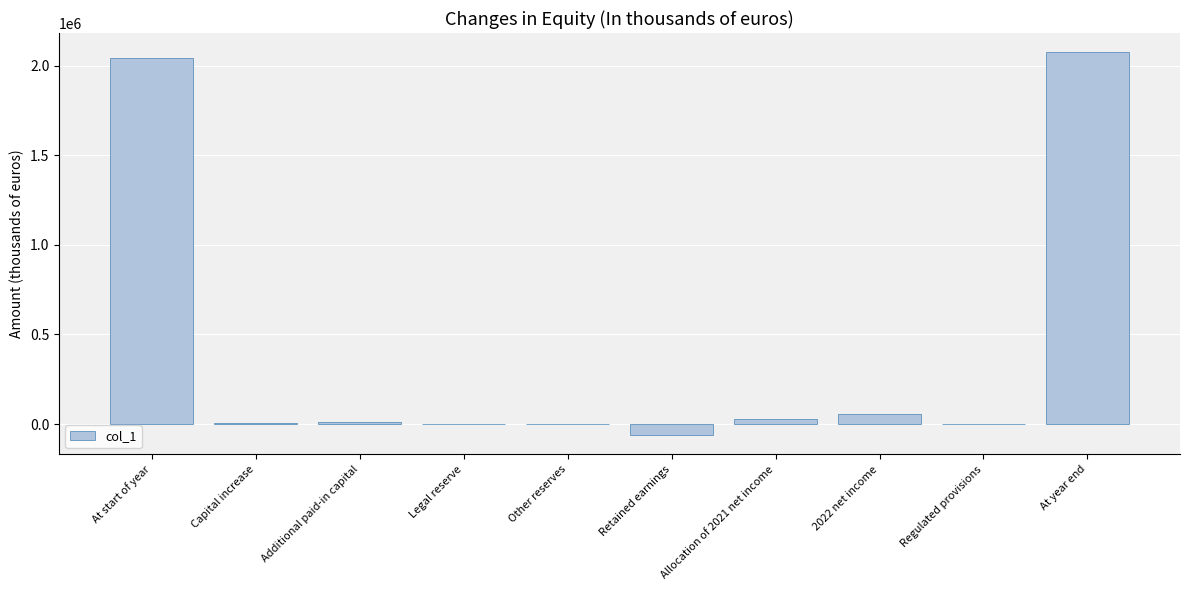

Read the value at Allocation of 2021 net income, to the nearest 50.

25650